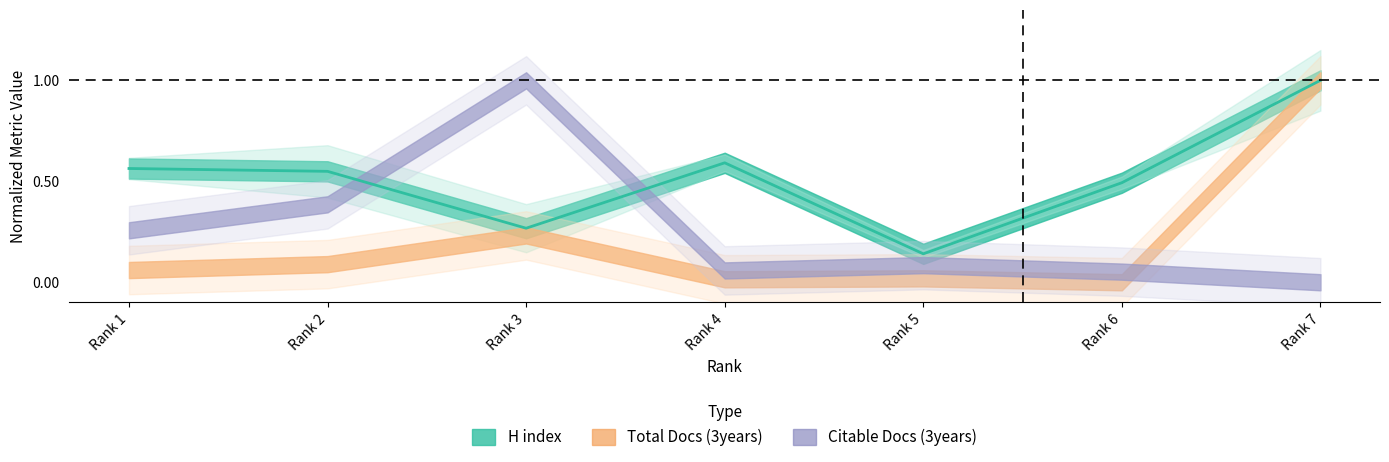

What is the change in value from Rank 3 to Rank 4?

+0.3